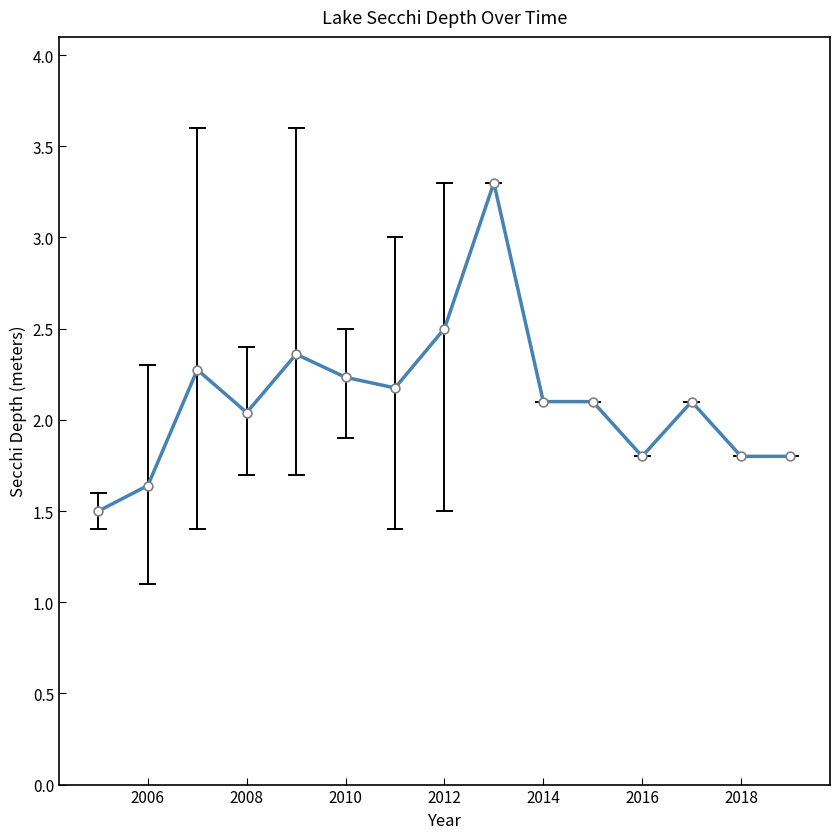

What is the minimum value shown in the chart?

1.5